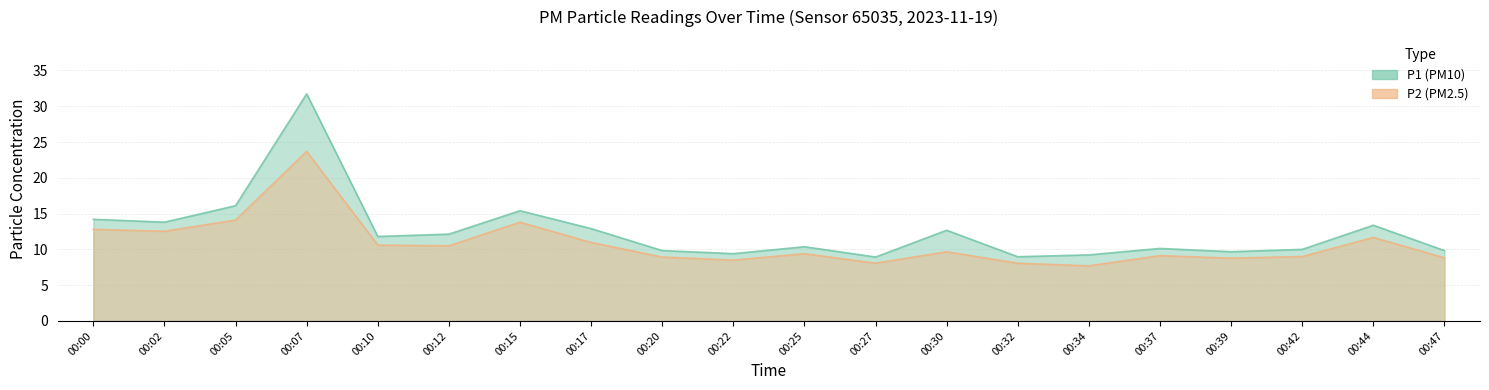

Reading right to left, extract all data points from this chart.

P1: 9.8	13.4	10.0	9.7	10.1	9.2	9.0	12.7	8.9	10.4	9.4	9.8	12.9	15.4	12.1	11.8	31.7	16.1	13.8	14.2
P2: 8.8	11.7	9.0	8.8	9.1	7.7	8.1	9.7	8.1	9.4	8.5	8.9	11.0	13.8	10.5	10.6	23.7	14.1	12.5	12.8